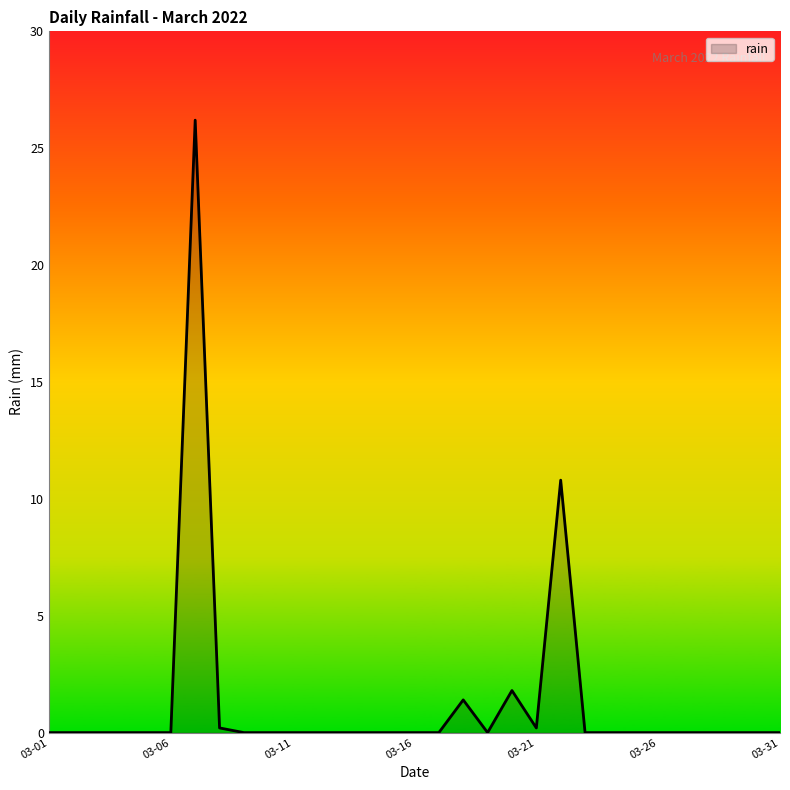

Where is the first local minimum?

2022-03-19